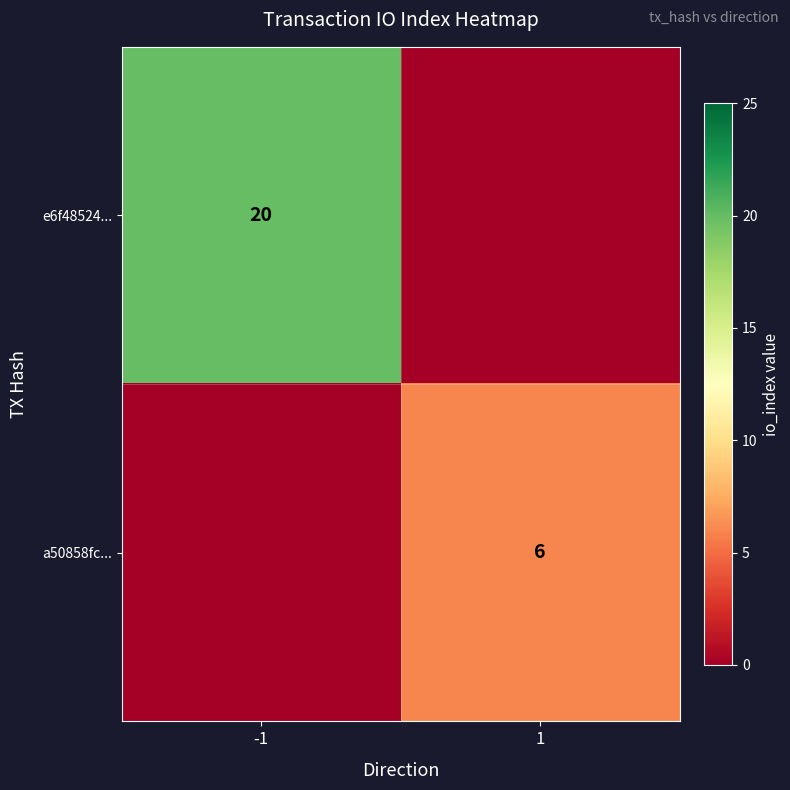

Is the value of a50858fc... at 1 greater than the value of e6f48524... at -1?

No